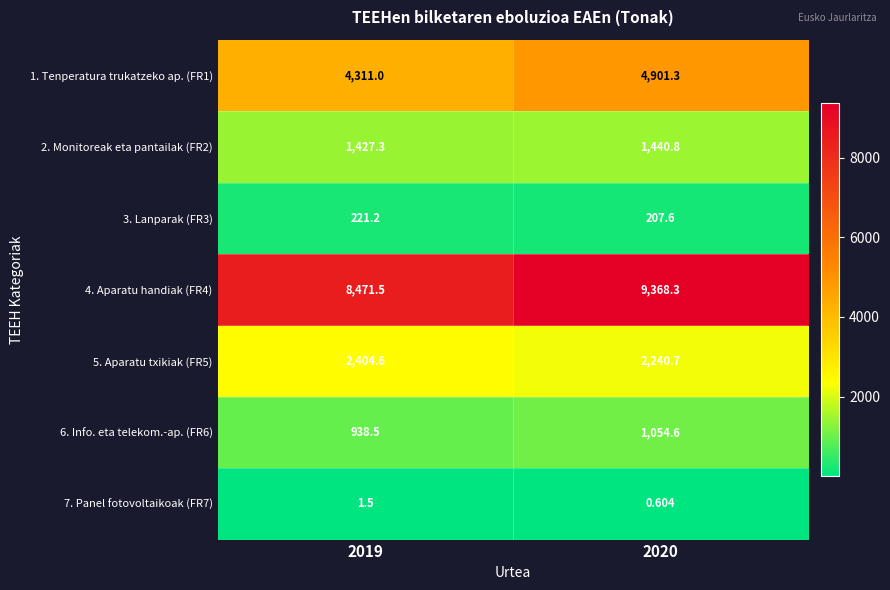

Is the value of 7. Panel fotovoltaikoak (FR7) at 2020 greater than the value of 3. Lanparak (FR3) at 2020?

No